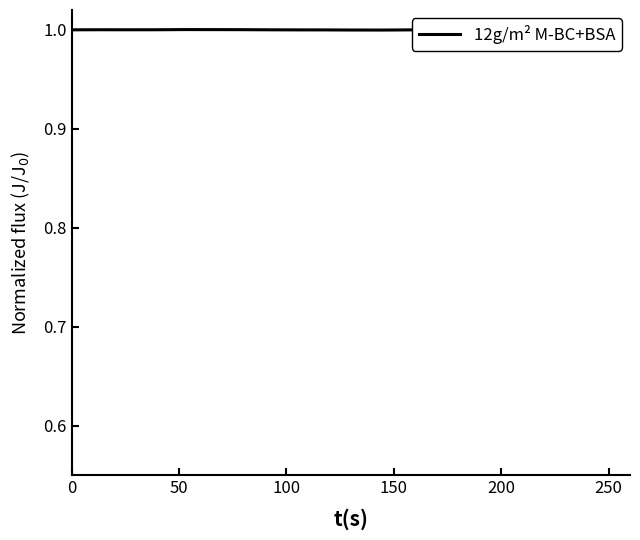

At which category does the data reach its first local peak?

50